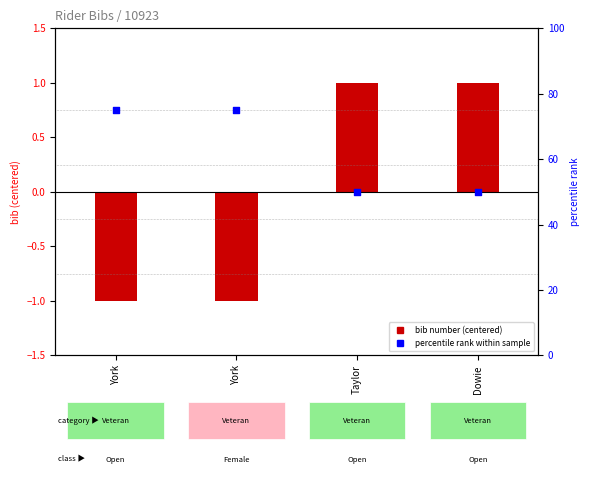

At which category is the sum across all series the highest?

York